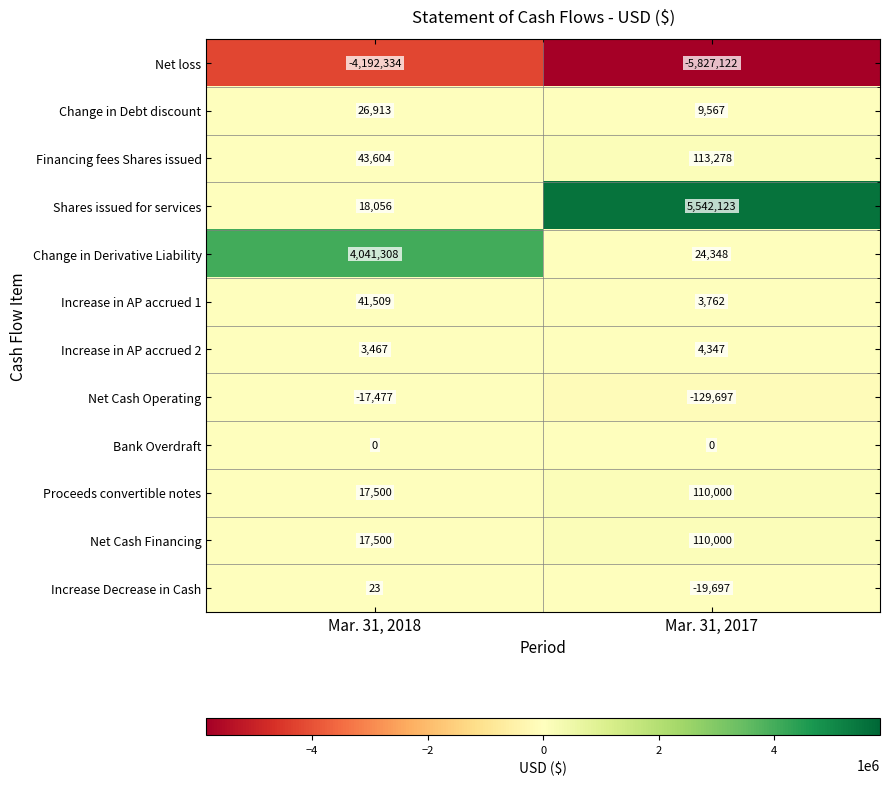

At which category is the sum across all series the highest?

Mar. 31, 2018